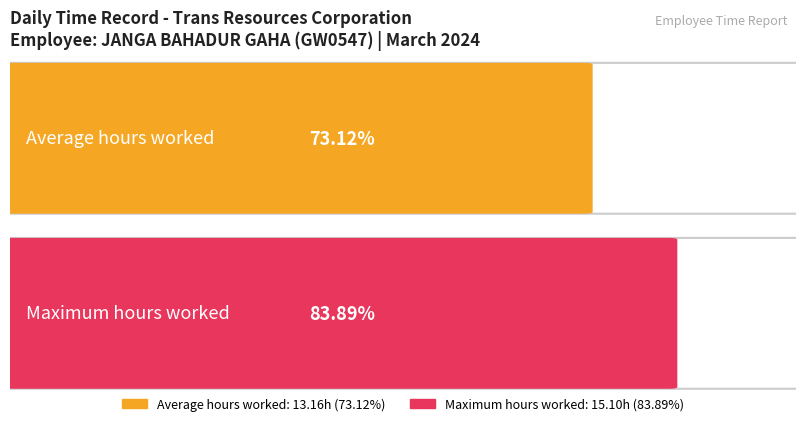

What is the average value?

13.2